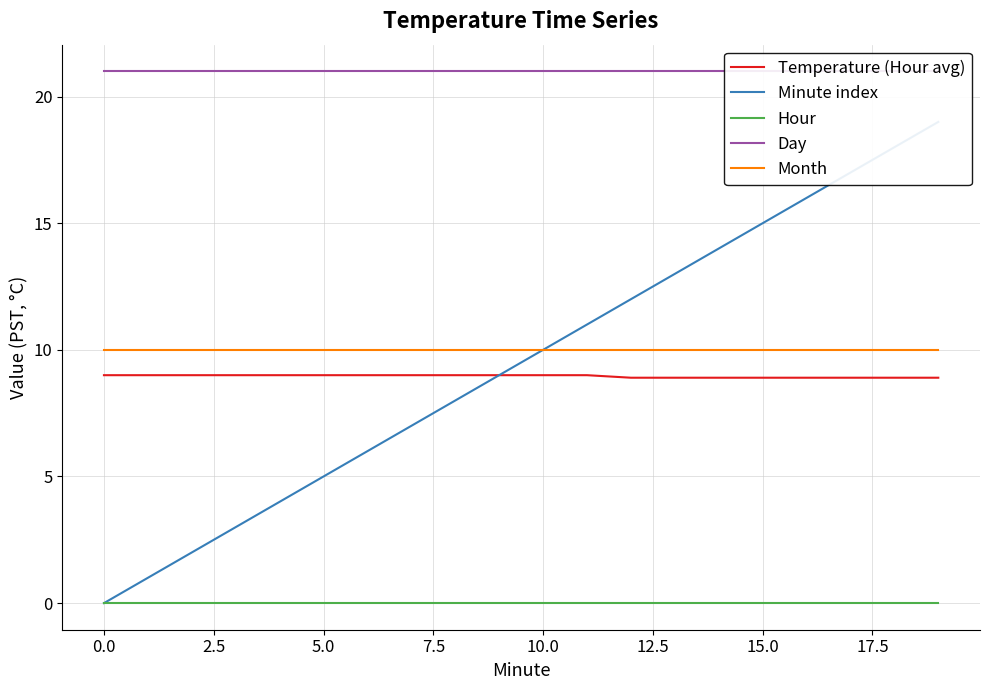

True or false: Hour has more than 1 points higher than both neighbors.

False